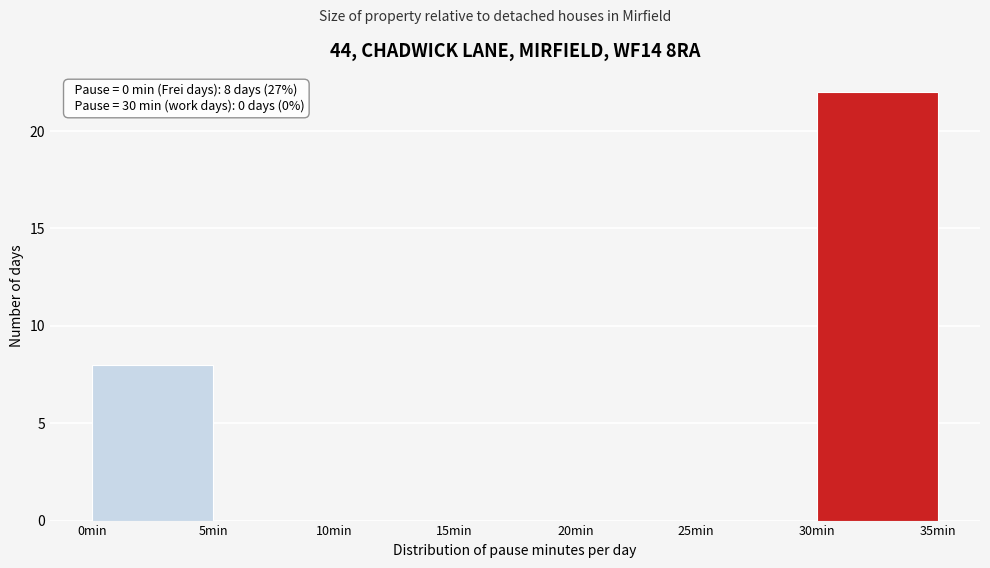

Which range on the x-axis has the tallest bar?

30 to 35